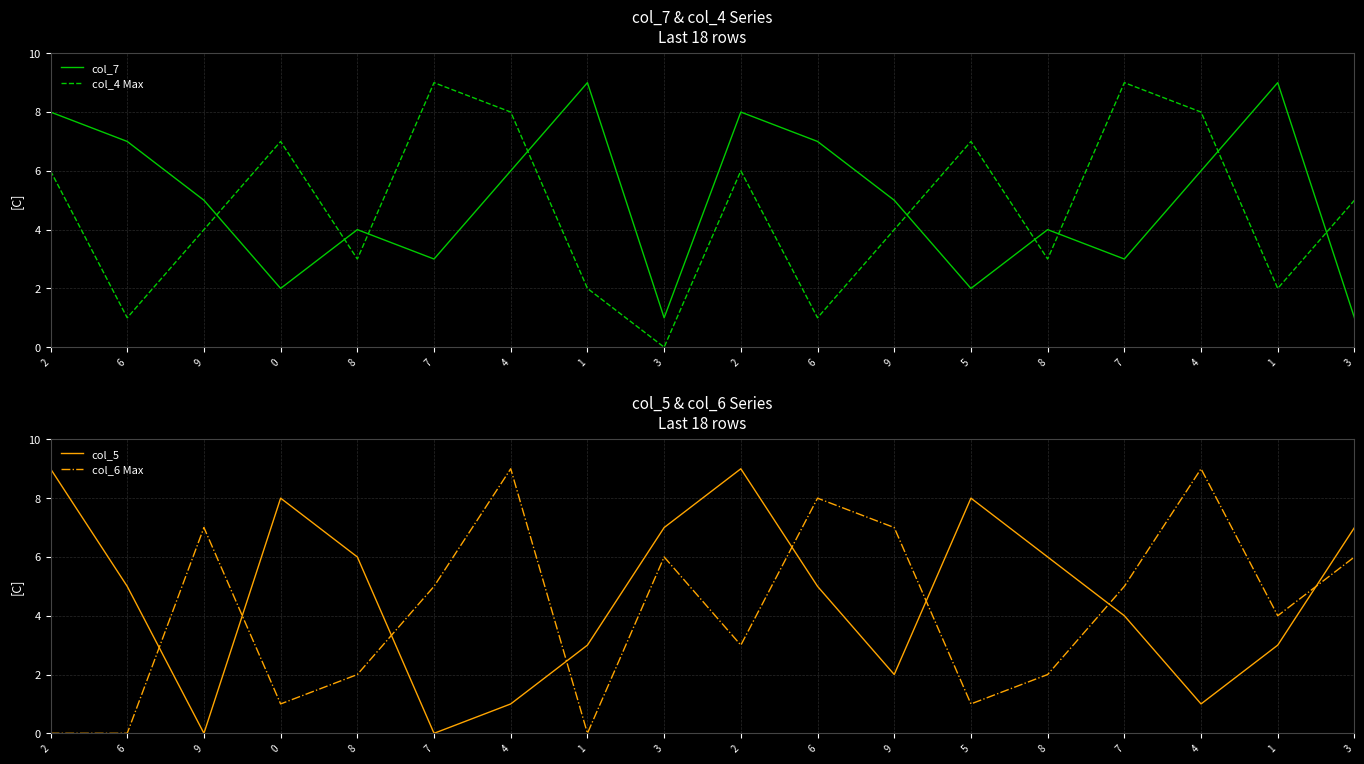

Count the number of data series in this chart.

4